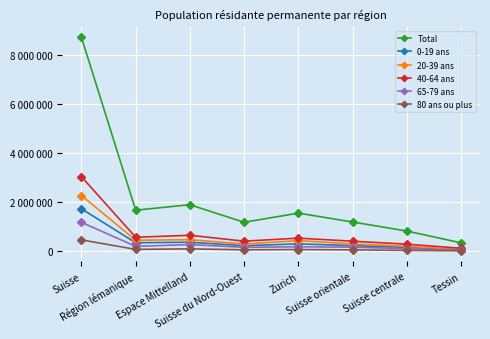

How many interior local valleys does the 40-64 ans series have?

2